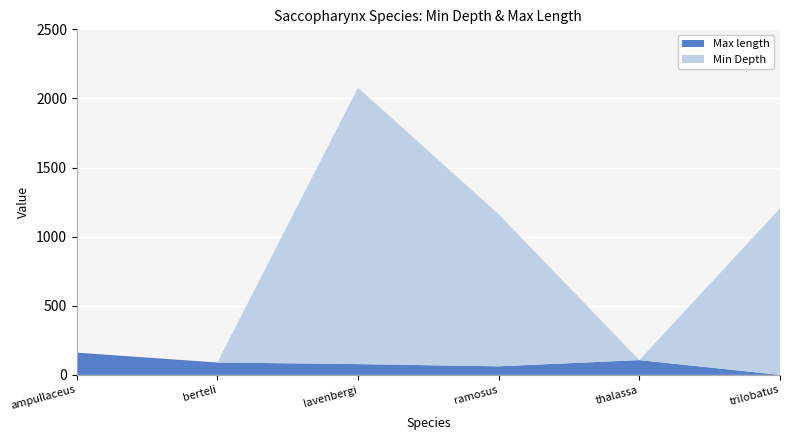

Reading right to left, extract all data points from this chart.

Min Depth: trilobatus=1205.0	thalassa=0.0	ramosus=1100.0	lavenbergi=2000.0	berteli=0.0	ampullaceus=0.0
Max length: trilobatus=0.0	thalassa=107.0	ramosus=62.0	lavenbergi=78.0	berteli=89.5	ampullaceus=161.0